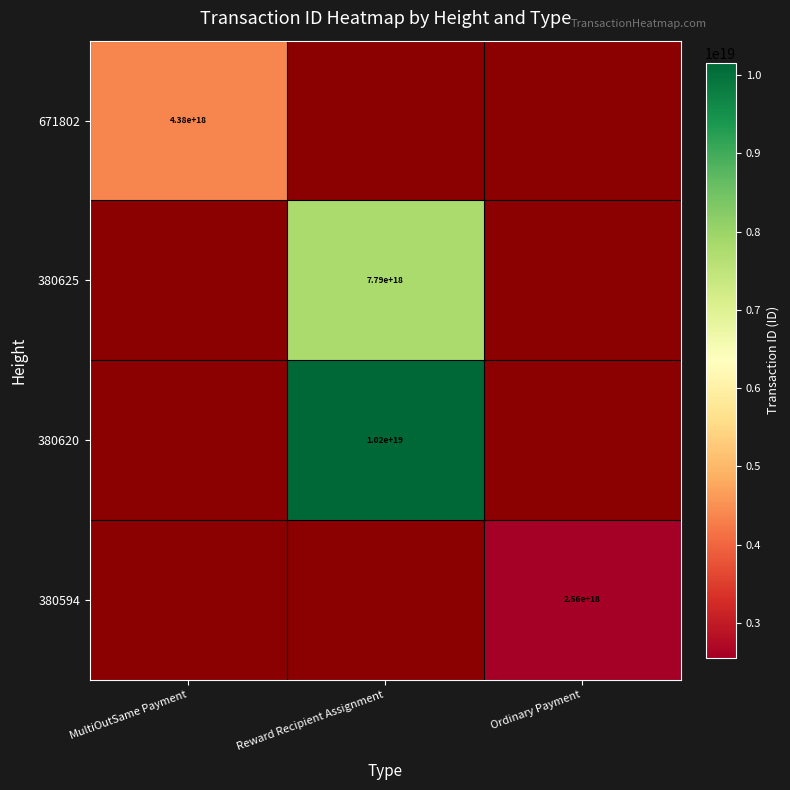

The value of 380625 at Reward Recipient Assignment is 2406245127355817472.0. True or false?

False